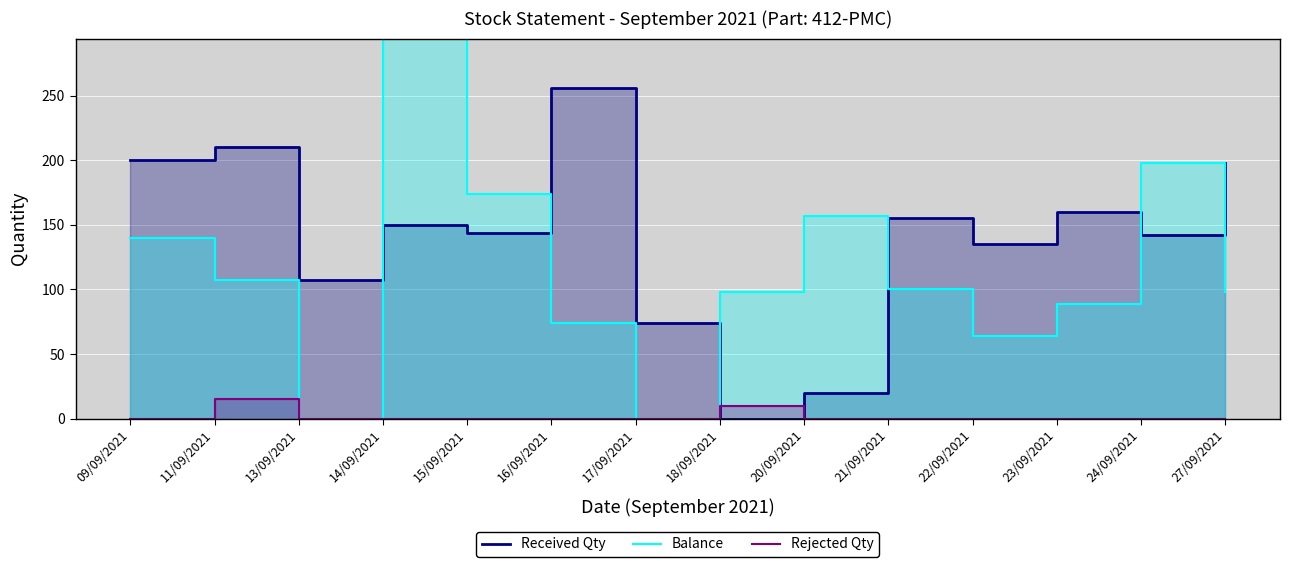

At how many categories does at least one series exceed 187?

6